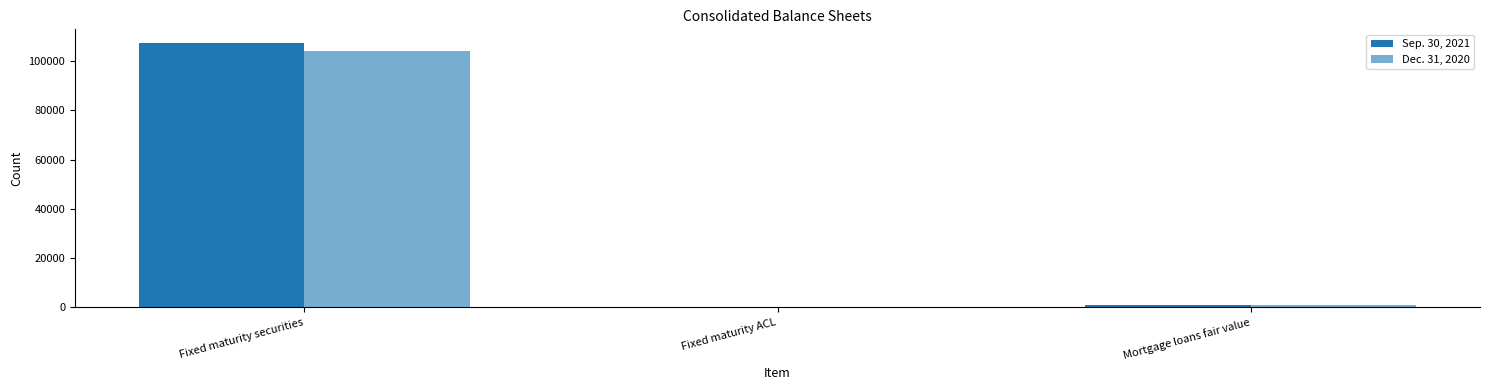

At which label does Sep. 30, 2021 reach its minimum?

Fixed maturity ACL